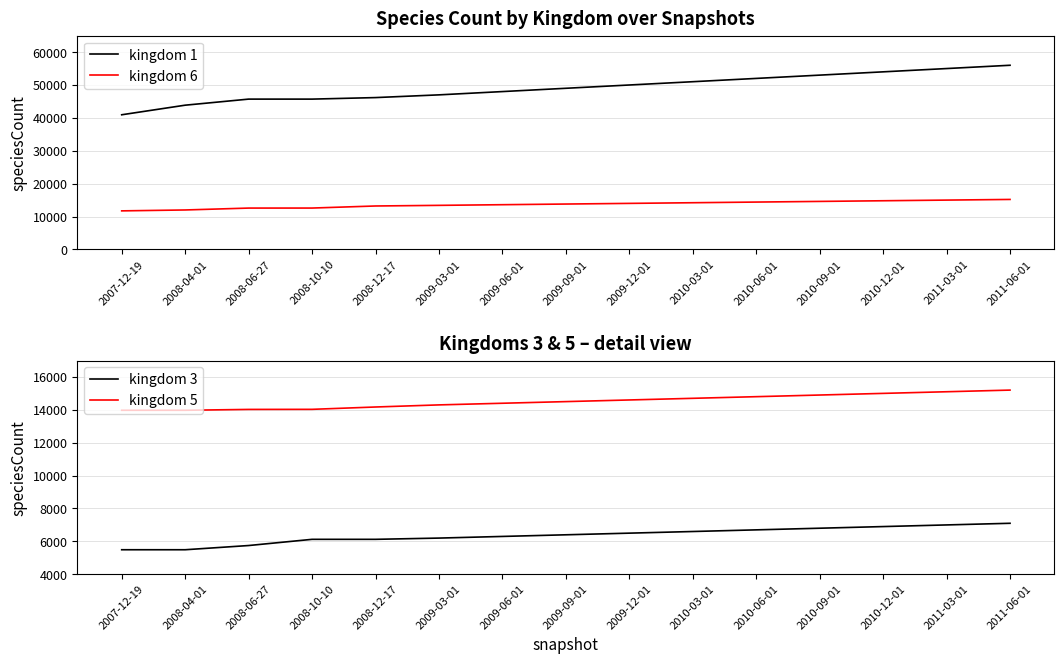

Where is kingdom 6 nearest to the value 13462?

2009-03-01